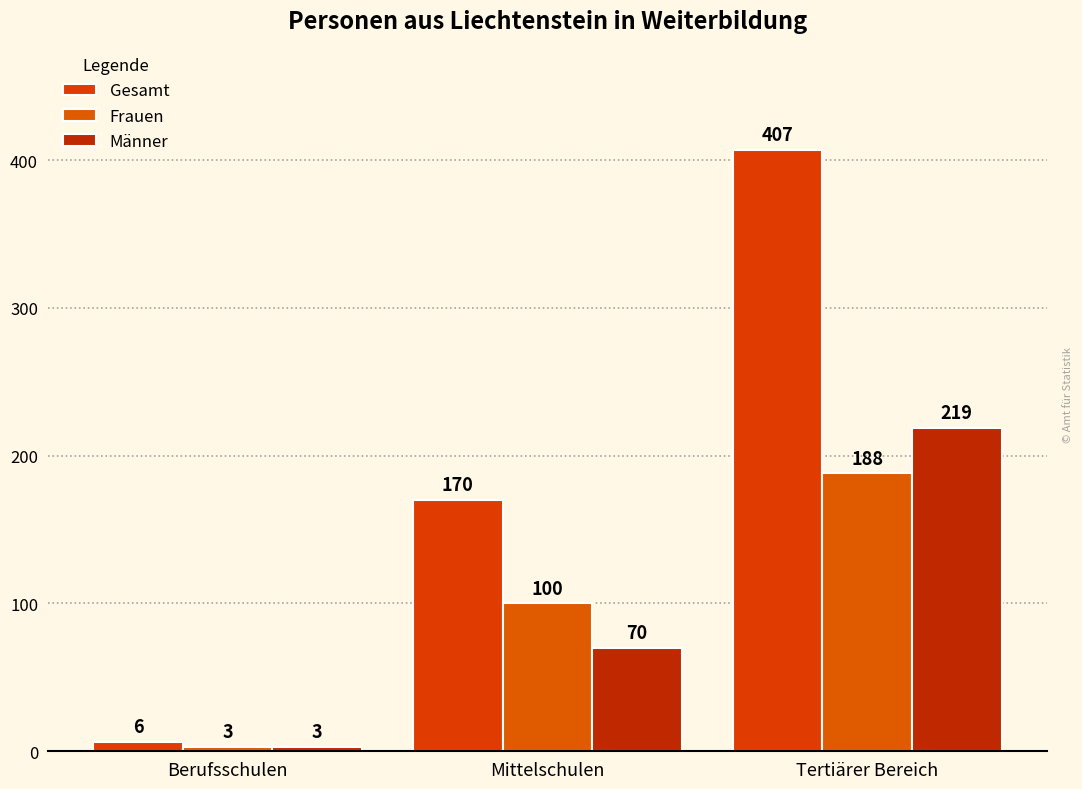

What is the value of the Frauen bar at the 1st from the left?

3